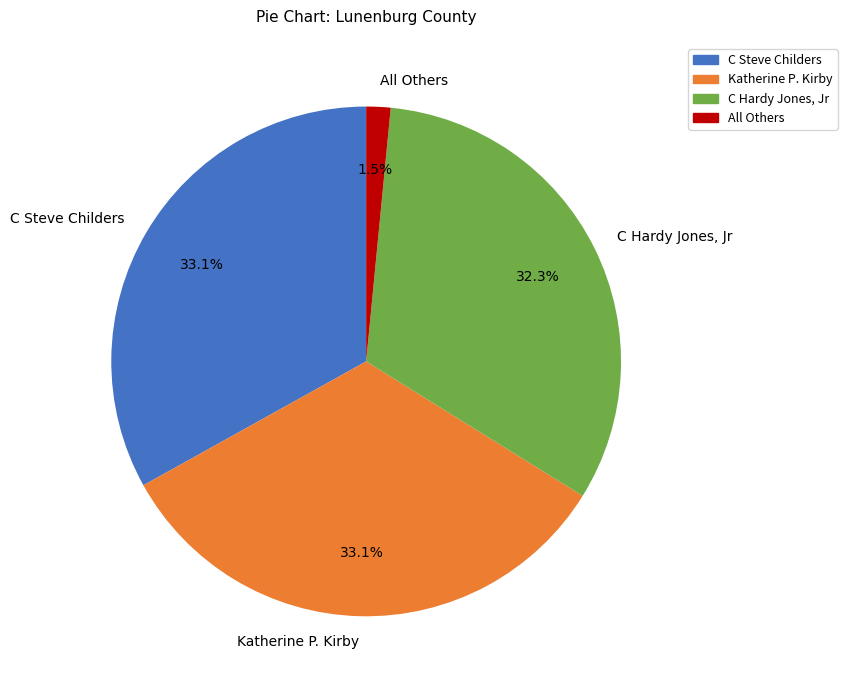

Approximately how many times larger is the value at Katherine P. Kirby compared to C Steve Childers?

1.0